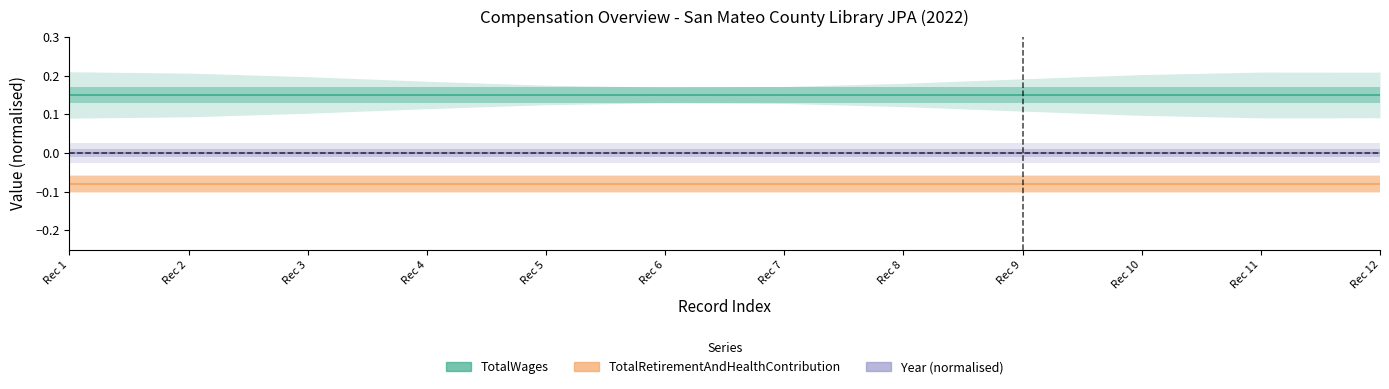

Reading left to right, extract all data points from this chart.

TotalWages: Rec 1=0.1	Rec 2=0.1	Rec 3=0.1	Rec 4=0.1	Rec 5=0.1	Rec 6=0.1	Rec 7=0.1	Rec 8=0.1	Rec 9=0.1	Rec 10=0.1	Rec 11=0.1	Rec 12=0.1
TotalRetirementAndHealthContribution: Rec 1=-0.1	Rec 2=-0.1	Rec 3=-0.1	Rec 4=-0.1	Rec 5=-0.1	Rec 6=-0.1	Rec 7=-0.1	Rec 8=-0.1	Rec 9=-0.1	Rec 10=-0.1	Rec 11=-0.1	Rec 12=-0.1
Year: Rec 1=0.0	Rec 2=0.0	Rec 3=0.0	Rec 4=0.0	Rec 5=0.0	Rec 6=0.0	Rec 7=0.0	Rec 8=0.0	Rec 9=0.0	Rec 10=0.0	Rec 11=0.0	Rec 12=0.0